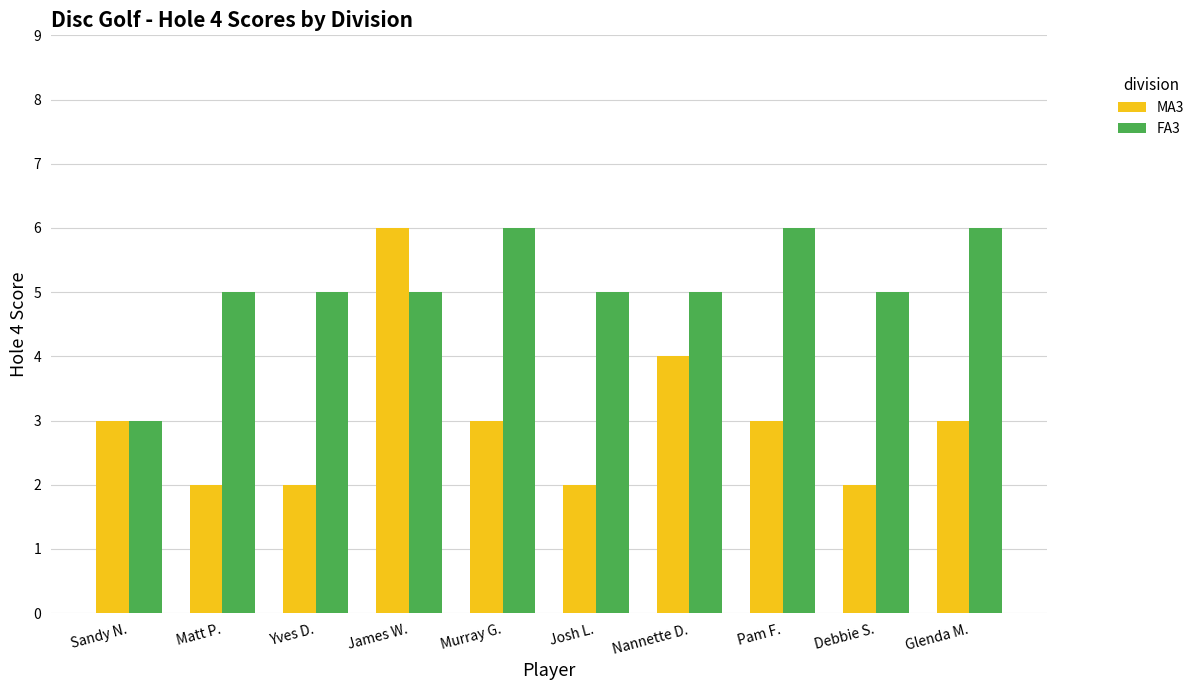

What position from the right is Glenda M.?

1